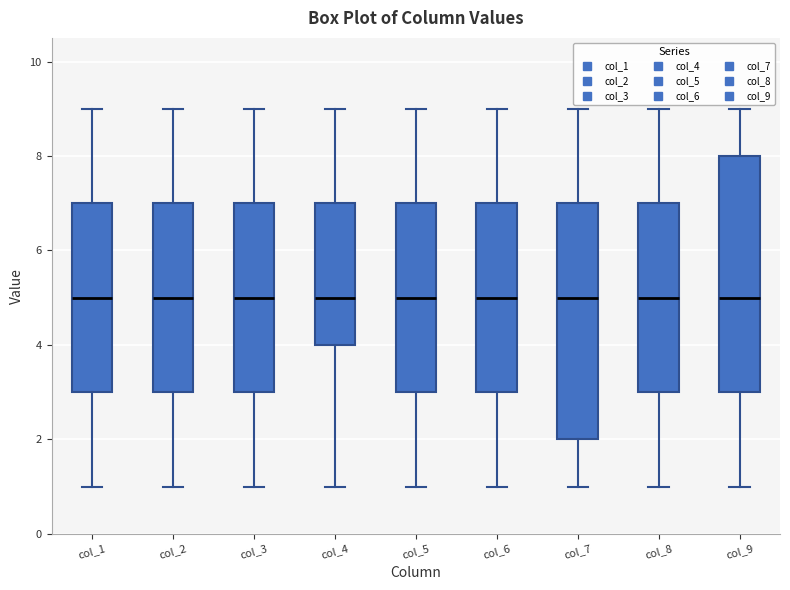

Reading left to right, transcribe this box plot: for each box, give where its median line is, the range the box spans, and where its two whiskers end, as read against the y-axis. The values are not printed on the chart, so give them approximately, as read against the axis.

col_1: median 5, box 3 to 7, whiskers 1 to 9
col_2: median 5, box 3 to 7, whiskers 1 to 9
col_3: median 5, box 3 to 7, whiskers 1 to 9
col_4: median 5, box 4 to 7, whiskers 1 to 9
col_5: median 5, box 3 to 7, whiskers 1 to 9
col_6: median 5, box 3 to 7, whiskers 1 to 9
col_7: median 5, box 2 to 7, whiskers 1 to 9
col_8: median 5, box 3 to 7, whiskers 1 to 9
col_9: median 5, box 3 to 8, whiskers 1 to 9